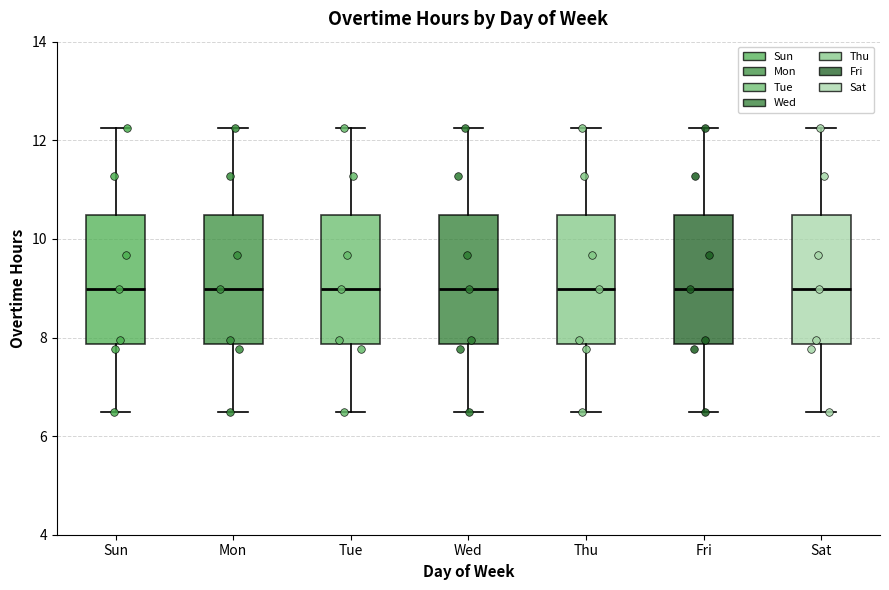

Reading left to right, read every box against the y-axis: the position of its median line, the range the box covers, and the ends of its whiskers. The values are not printed on the chart, so give them approximately, as read against the axis.

Sun: median 9.0, box 7.8 to 10.4, whiskers 6.4 to 12.2
Mon: median 9.0, box 7.8 to 10.4, whiskers 6.4 to 12.2
Tue: median 9.0, box 7.8 to 10.4, whiskers 6.4 to 12.2
Wed: median 9.0, box 7.8 to 10.4, whiskers 6.4 to 12.2
Thu: median 9.0, box 7.8 to 10.4, whiskers 6.4 to 12.2
Fri: median 9.0, box 7.8 to 10.4, whiskers 6.4 to 12.2
Sat: median 9.0, box 7.8 to 10.4, whiskers 6.4 to 12.2